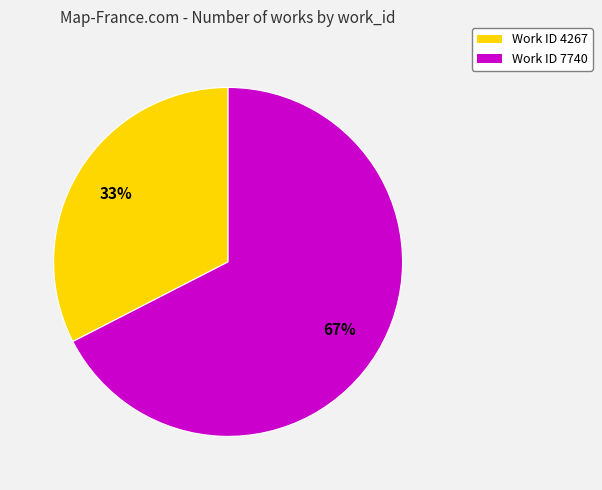

Does any single category account for the majority?

Yes